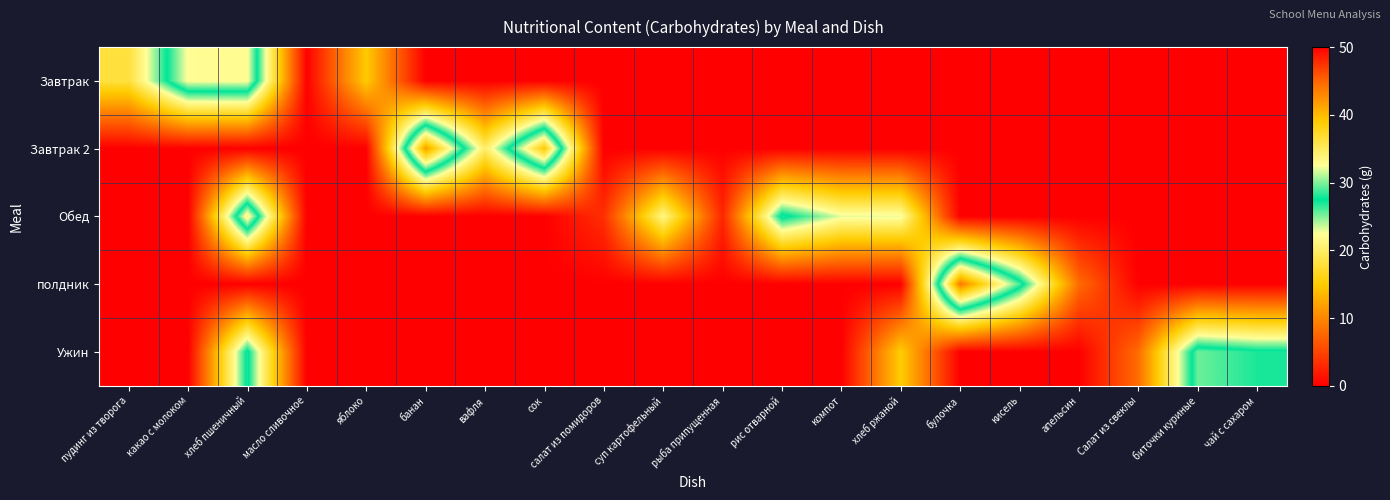

Reading left to right, list all the values displayed in this chart.

Завтрак: пудинг из творога=18.0	какао с молоком=32.7	хлеб пшеничный=32.8	масло сливочное=0.1	яблоко=15.0	банан=0.0	вафля=0.0	сок=0.0	салат из помидоров=0.0	суп картофельный=0.0	рыба припущенная=0.0	рис отварной=0.0	компот=0.0	хлеб ржаной=0.0	булочка=0.0	кисель=0.0	апельсин=0.0	Салат из свеклы=0.0	биточки куриные=0.0	чай с сахаром=0.0
Завтрак 2: пудинг из творога=0.0	какао с молоком=0.0	хлеб пшеничный=0.0	масло сливочное=0.0	яблоко=0.0	банан=42.0	вафля=20.0	сок=39.0	салат из помидоров=0.0	суп картофельный=0.0	рыба припущенная=0.0	рис отварной=0.0	компот=0.0	хлеб ржаной=0.0	булочка=0.0	кисель=0.0	апельсин=0.0	Салат из свеклы=0.0	биточки куриные=0.0	чай с сахаром=0.0
Обед: пудинг из творога=0.0	какао с молоком=0.0	хлеб пшеничный=34.0	масло сливочное=0.0	яблоко=0.0	банан=0.0	вафля=0.0	сок=0.0	салат из помидоров=3.5	суп картофельный=21.5	рыба припущенная=2.8	рис отварной=28.3	компот=23.0	хлеб ржаной=22.9	булочка=0.0	кисель=0.0	апельсин=0.0	Салат из свеклы=0.0	биточки куриные=0.0	чай с сахаром=0.0
полдник: пудинг из творога=0.0	какао с молоком=0.0	хлеб пшеничный=0.0	масло сливочное=0.0	яблоко=0.0	банан=0.0	вафля=0.0	сок=0.0	салат из помидоров=0.0	суп картофельный=0.0	рыба припущенная=0.0	рис отварной=0.0	компот=0.0	хлеб ржаной=0.0	булочка=44.0	кисель=29.0	апельсин=8.0	Салат из свеклы=0.0	биточки куриные=0.0	чай с сахаром=0.0
Ужин: пудинг из творога=0.0	какао с молоком=0.0	хлеб пшеничный=28.1	масло сливочное=0.0	яблоко=0.0	банан=0.0	вафля=0.0	сок=0.0	салат из помидоров=0.0	суп картофельный=0.0	рыба припущенная=0.0	рис отварной=0.0	компот=0.0	хлеб ржаной=15.2	булочка=0.0	кисель=0.0	апельсин=0.0	Салат из свеклы=8.0	биточки куриные=29.6	чай с сахаром=28.0